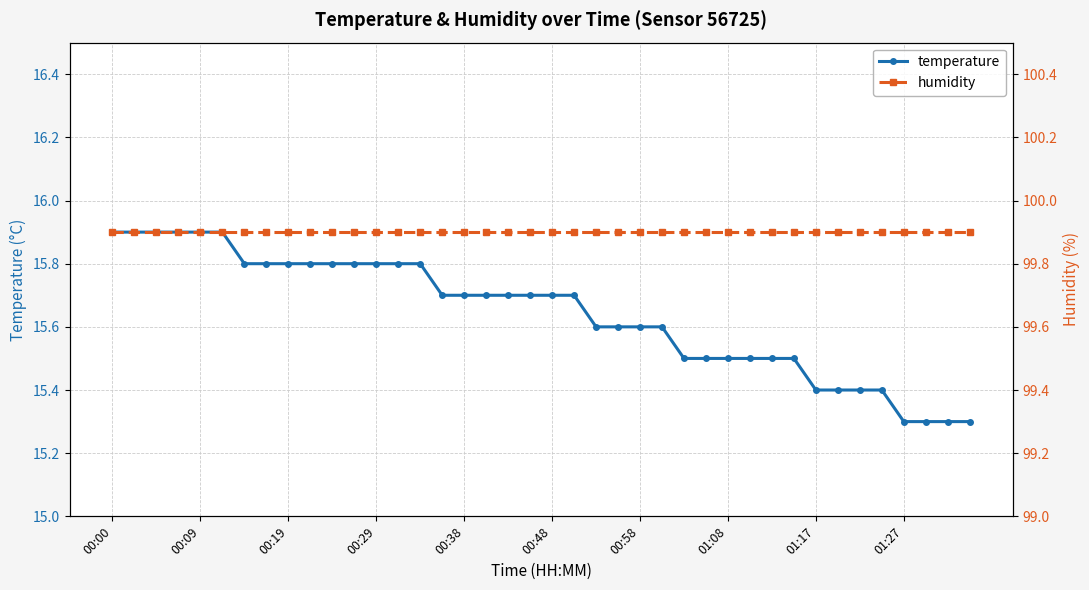

How many temperature values are between 15 and 16?

40